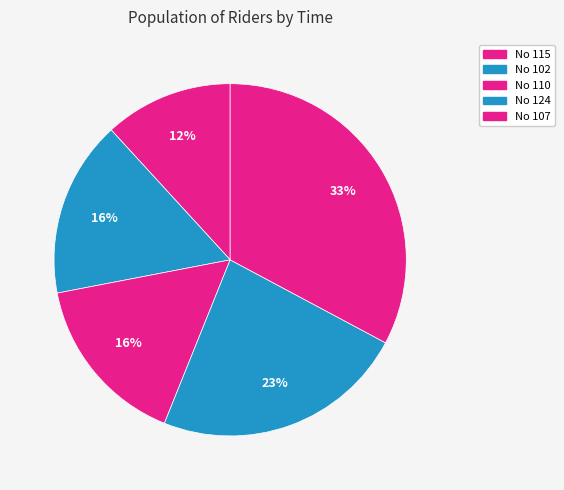

How many segments does this pie chart have?

5